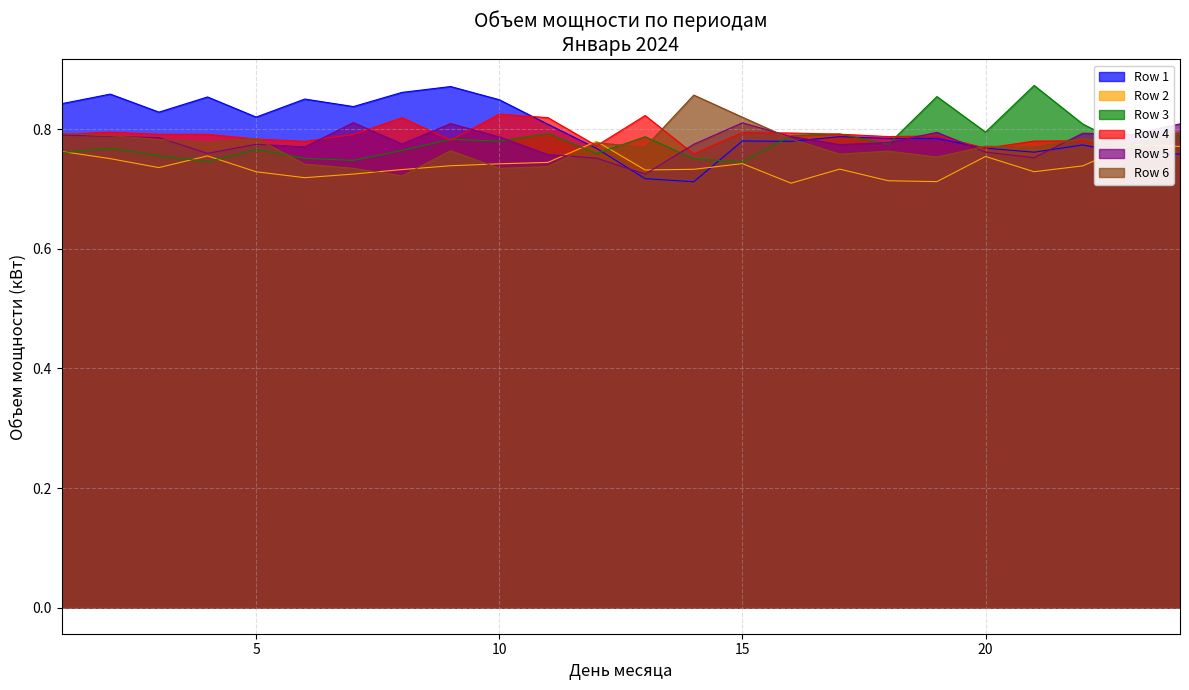

How many interior local valleys does the Row 2 series have?

6